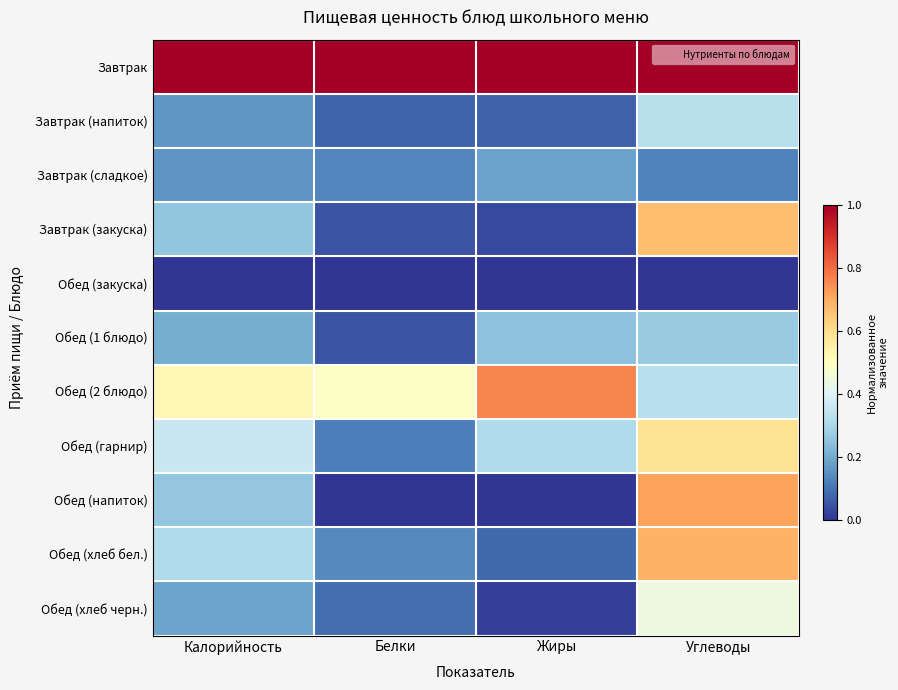

Which series has the largest total across all categories?

Завтрак